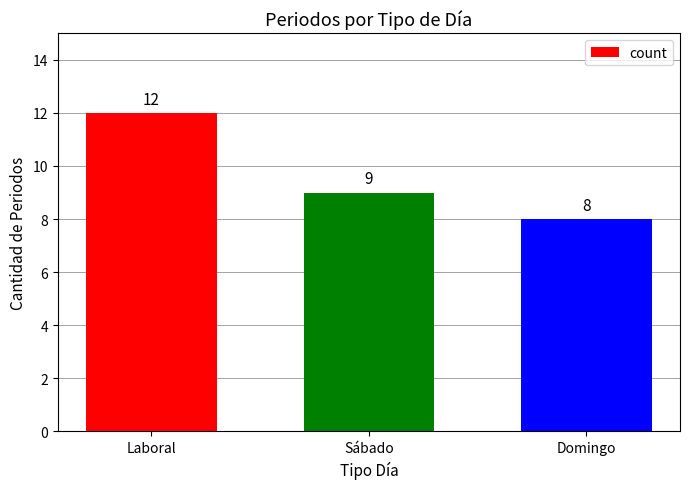

Does the chart contain stacked bars?

No